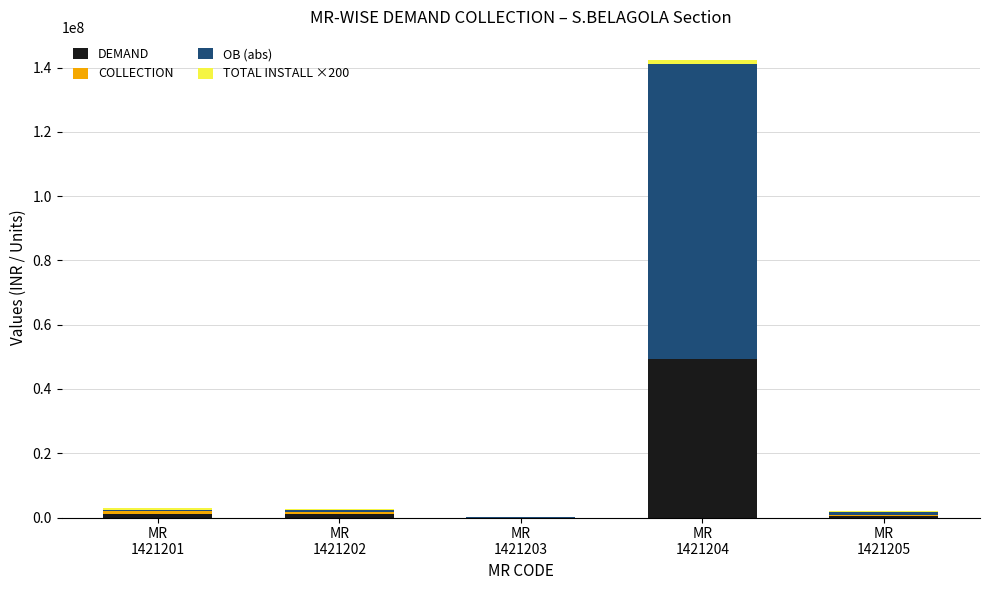

What is the sum of all DEMAND values?

51997097